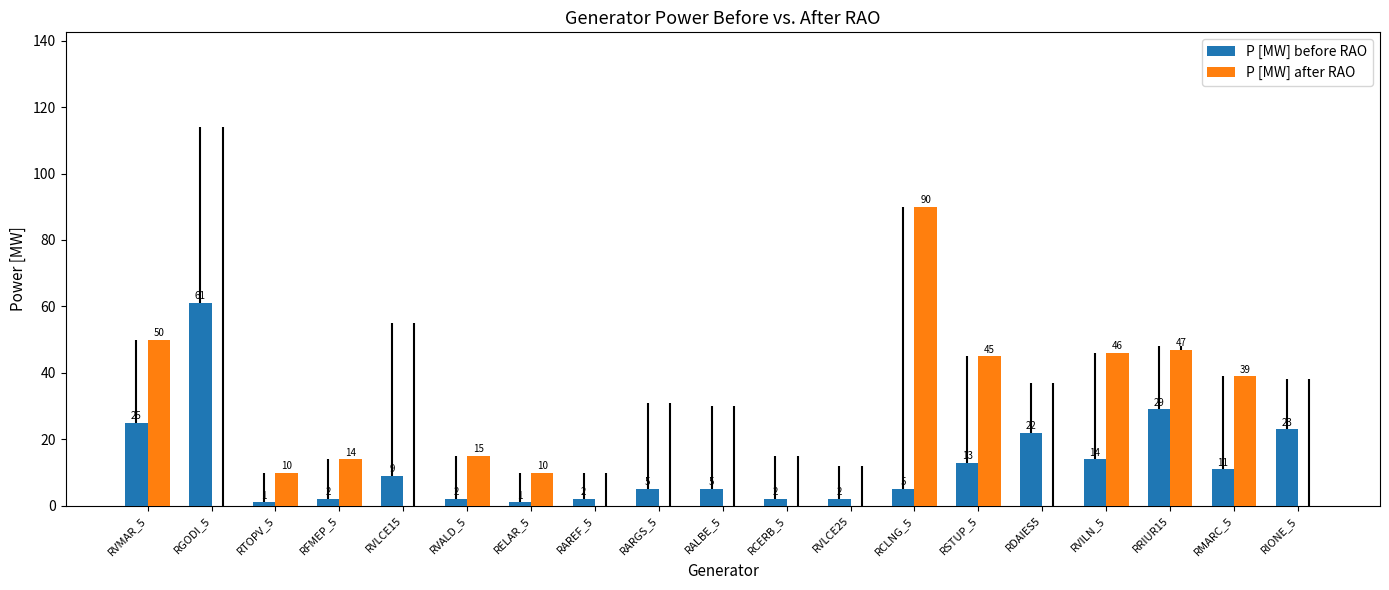

What is the highest value of the P [MW] before RAO series?

61